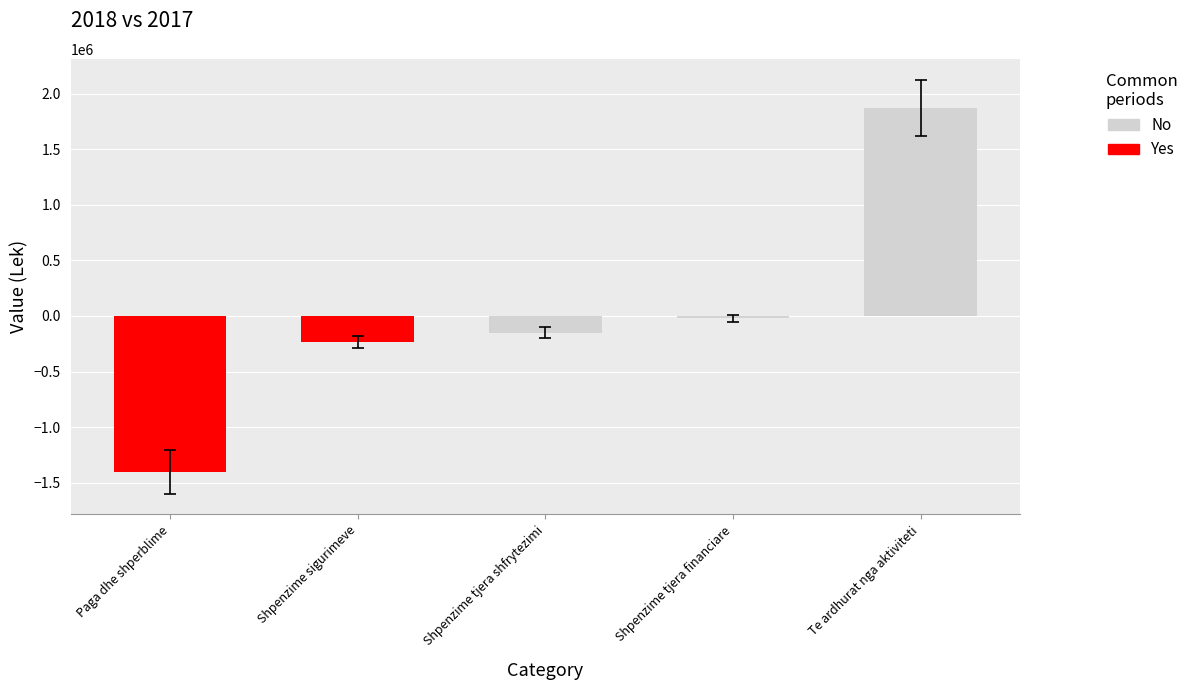

What is the difference between the values at Shpenzime tjera shfrytezimi and Te ardhurat nga aktiviteti?

2020886